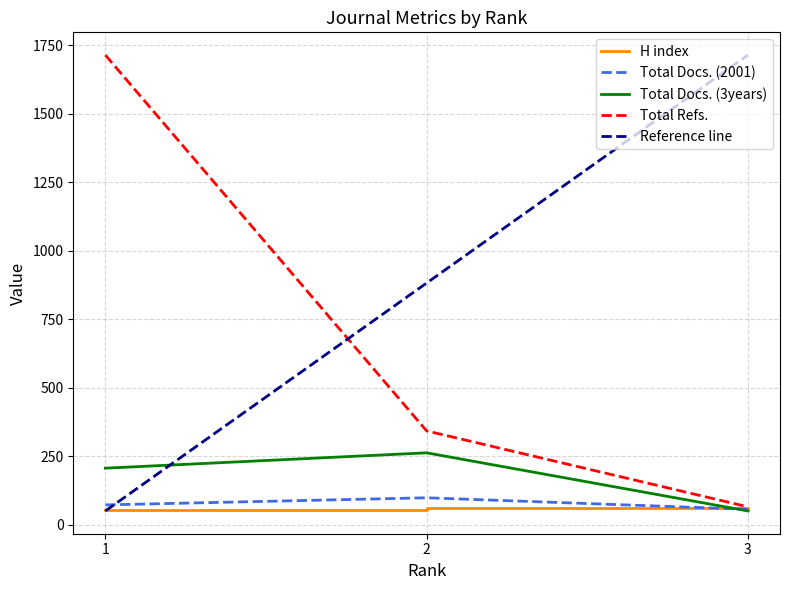

Is the value of Total Docs. (3years) at 1 greater than the value of H index at 1?

Yes